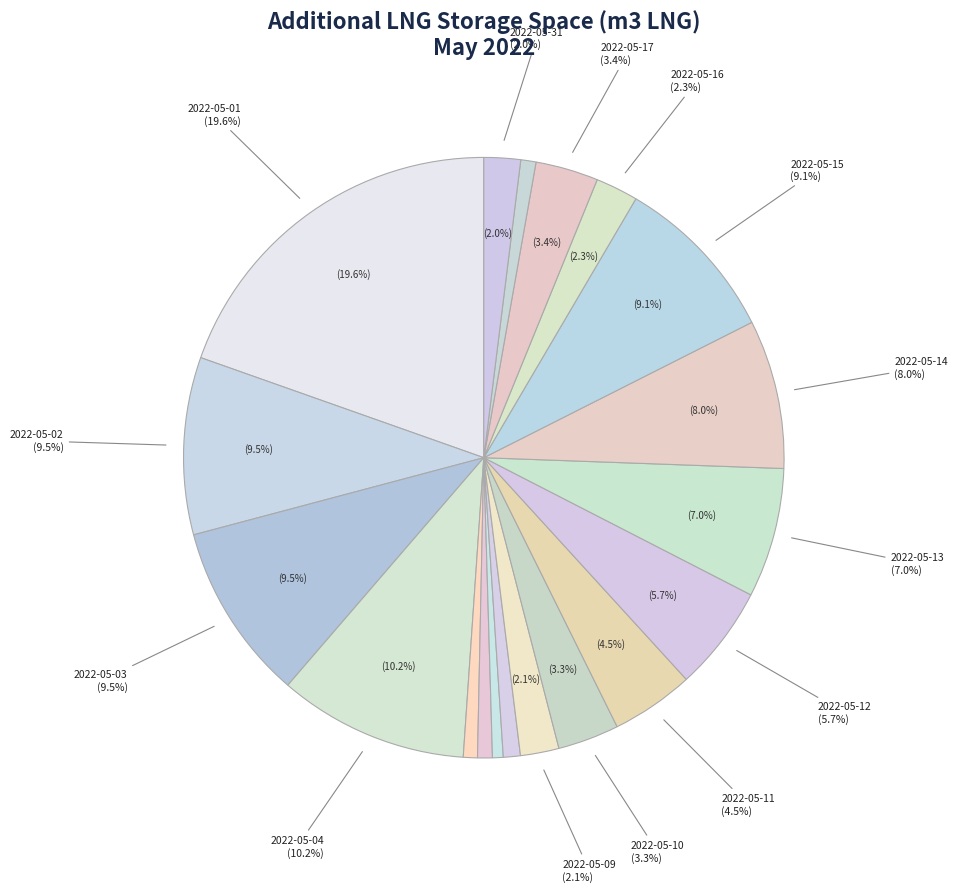

To the nearest percent, what is the difference between the 2022-05-04 and 2022-05-10 slice percentages?

7%